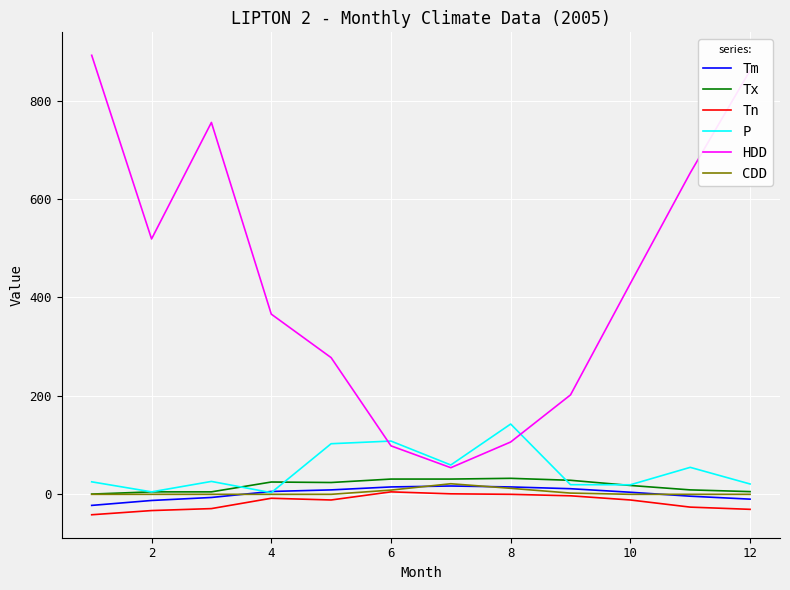

What is the minimum value for HDD?

54.1